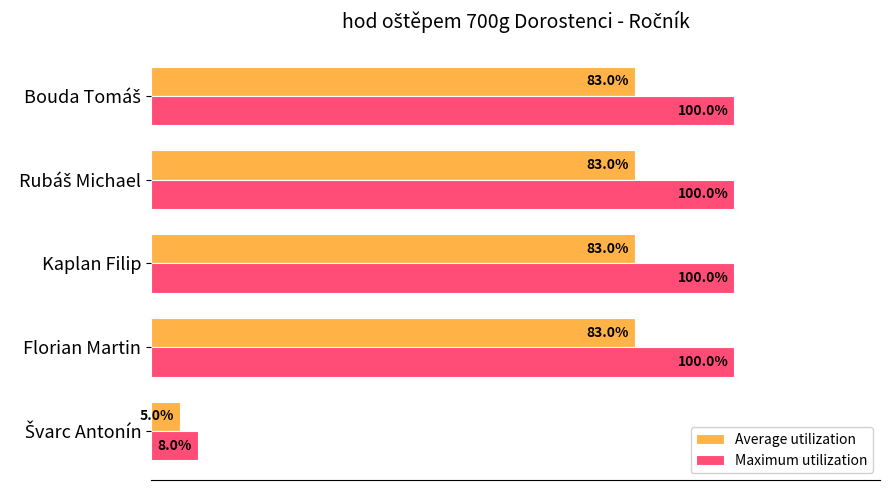

What are all the series names shown in the legend?

Average utilization, Maximum utilization